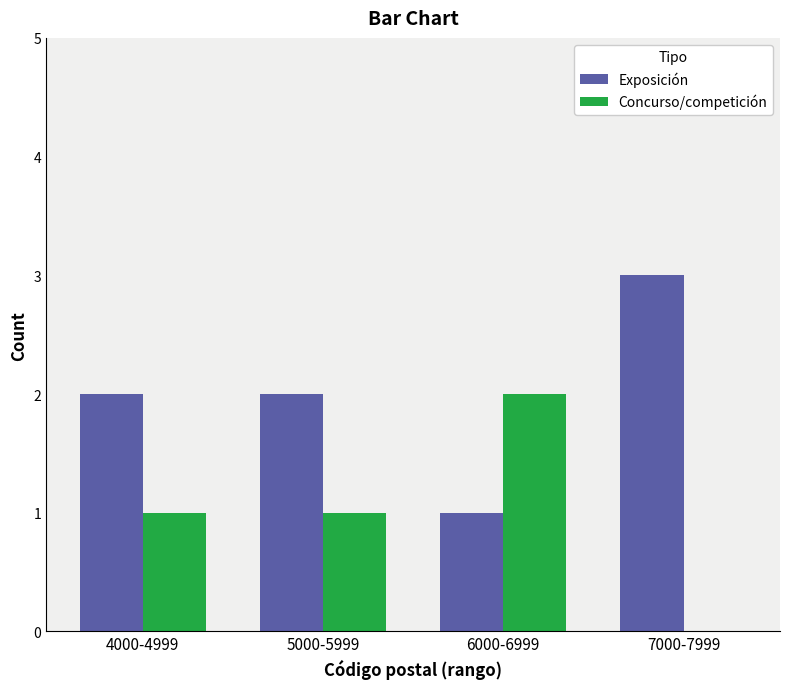

True or false: Concurso/competición has a value of 1 at 5000-5999.

True